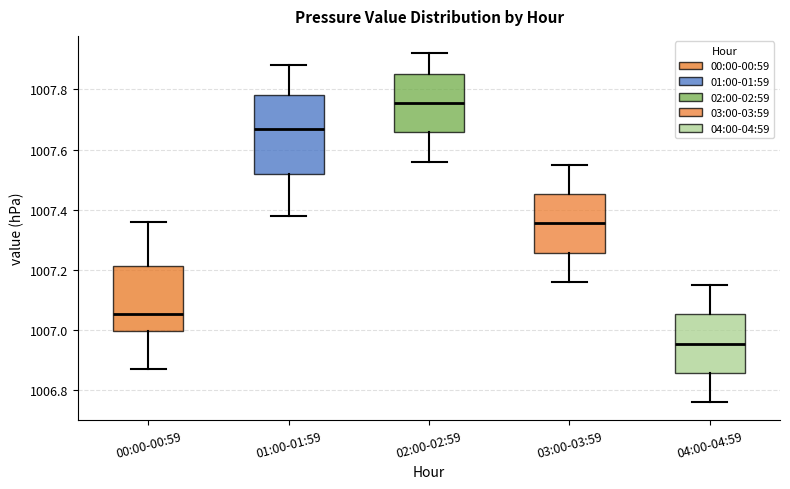

Reading left to right, read every box against the y-axis: the position of its median line, the range the box covers, and the ends of its whiskers. The values are not printed on the chart, so give them approximately, as read against the axis.

00:00-00:59: median 1007.06, box 1007.00 to 1007.22, whiskers 1006.88 to 1007.36
01:00-01:59: median 1007.68, box 1007.52 to 1007.78, whiskers 1007.38 to 1007.88
02:00-02:59: median 1007.76, box 1007.66 to 1007.86, whiskers 1007.56 to 1007.92
03:00-03:59: median 1007.36, box 1007.26 to 1007.46, whiskers 1007.16 to 1007.56
04:00-04:59: median 1006.96, box 1006.86 to 1007.06, whiskers 1006.76 to 1007.16